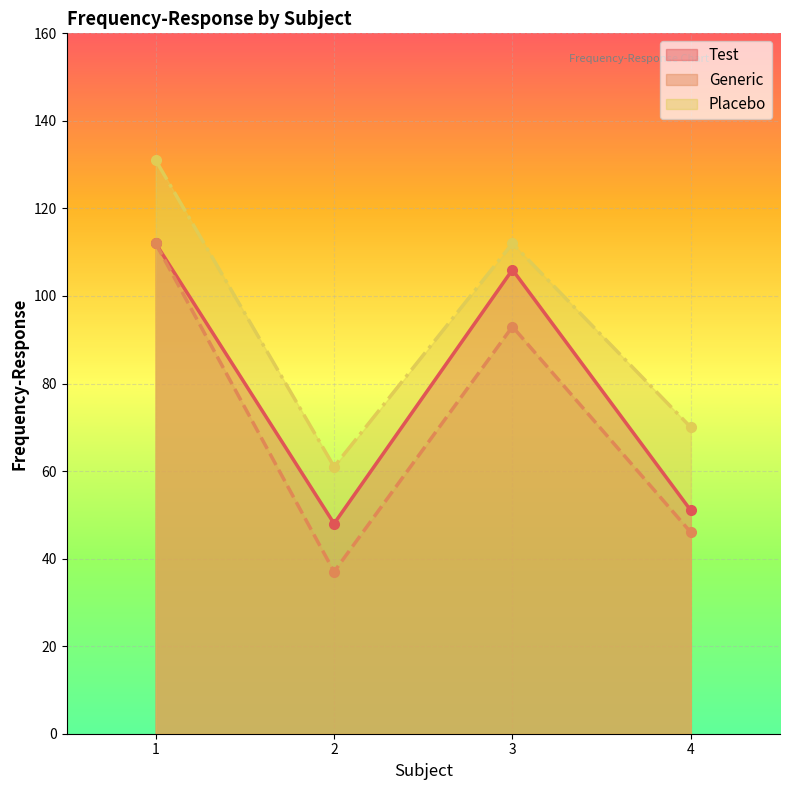

The Test series shows 51 at 4. True or false?

True